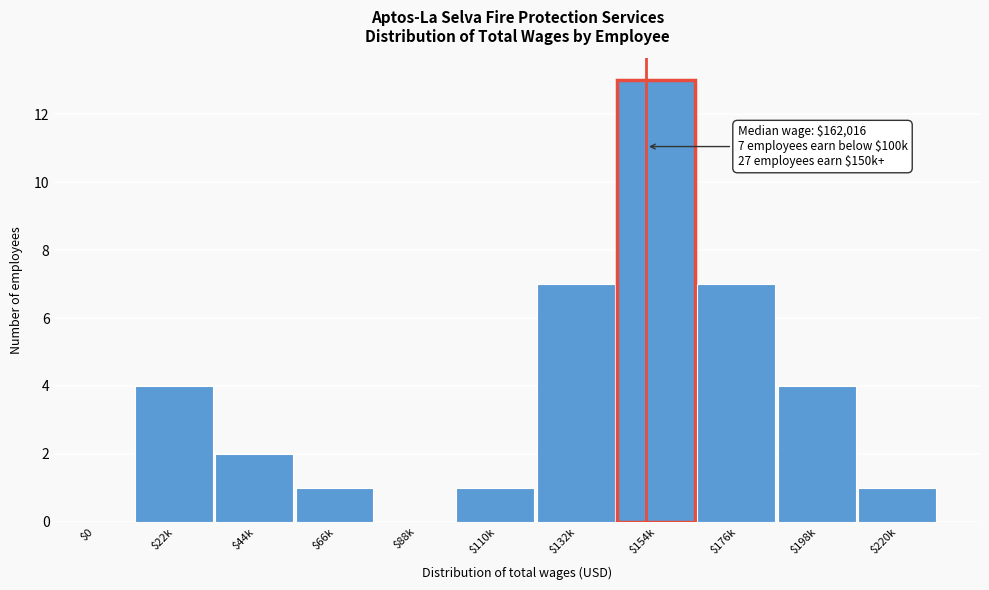

What value does the data have at $22k?

4